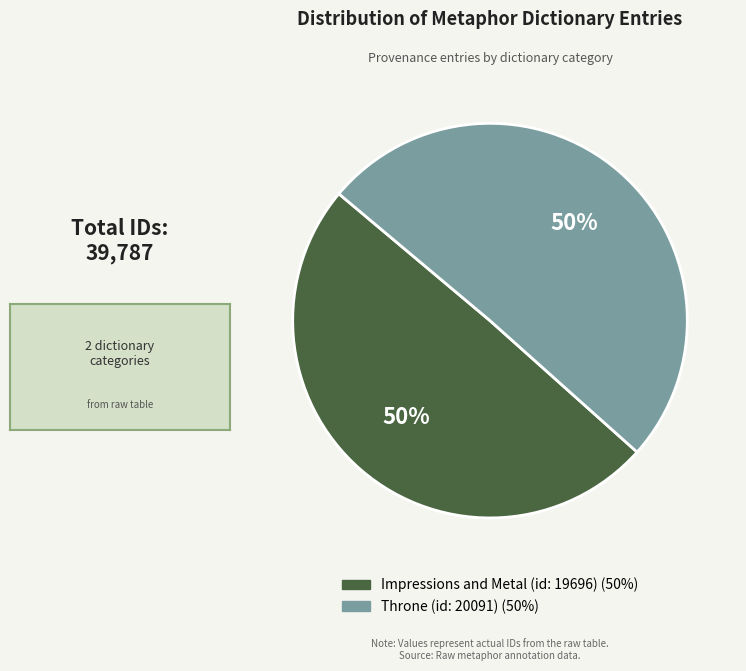

True or false: Throne (id: 20091) accounts for 50% of the total.

True